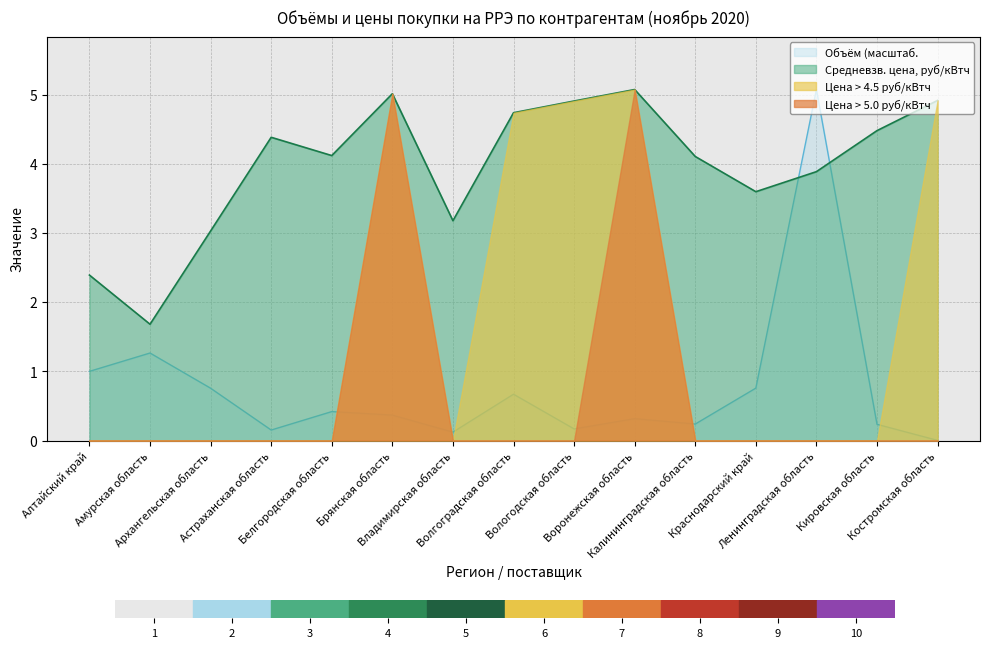

How many intersections are there between Средневзвешенная цена, руб/кВтч and Объём электрической энергии, кВтч?

2